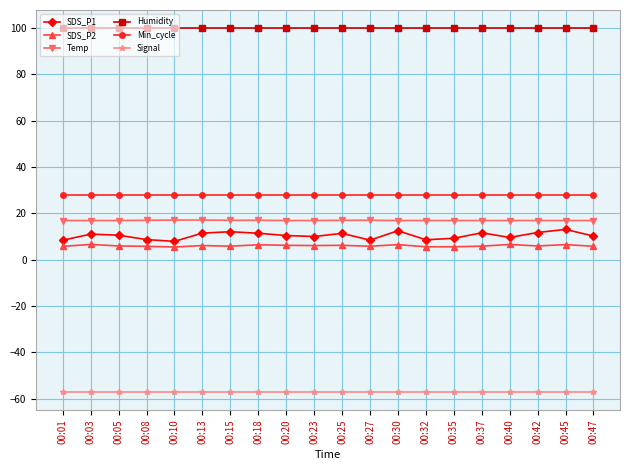

At how many categories does at least one series exceed 54?

20